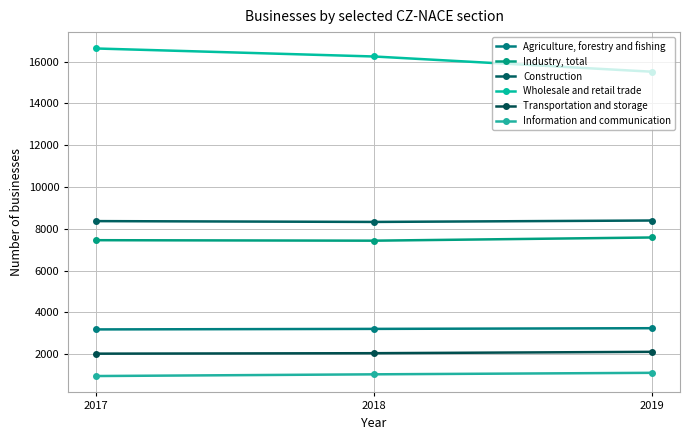

True or false: Wholesale and retail trade has a value of 15517 at 2019.

True